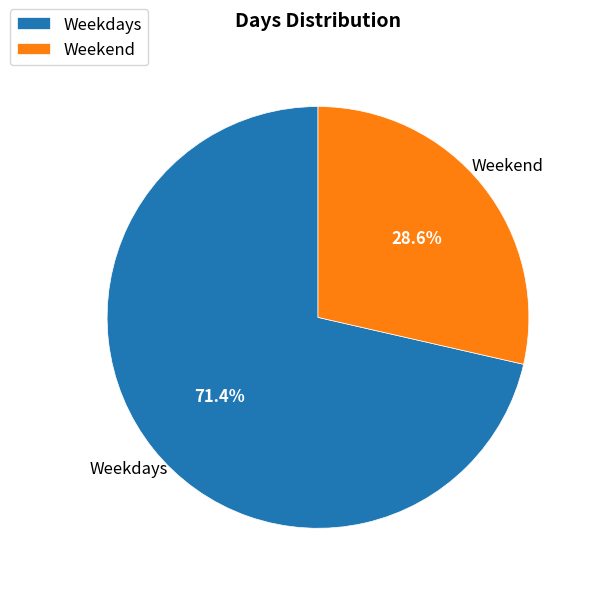

Is it true that Weekend is 38% of the pie?

False